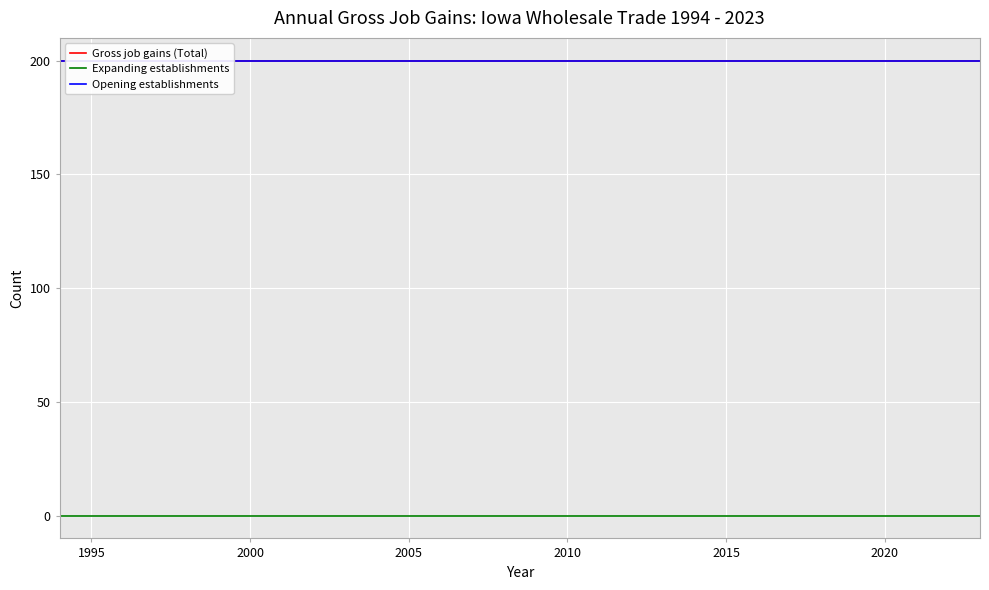

Is this an area chart (filled region under the line)?

No